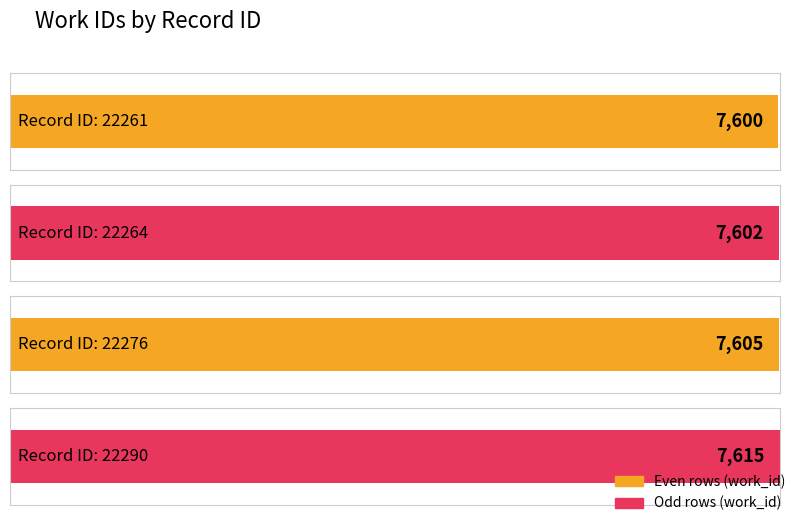

Which has a higher value, 22290 or 22276?

22290